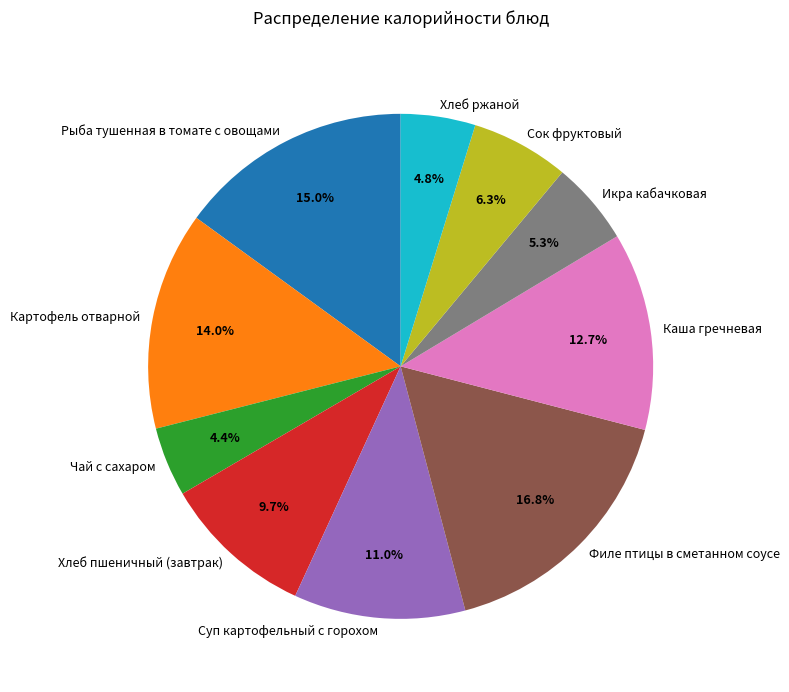

Between Суп картофельный с горохом and Чай с сахаром, which is larger?

Суп картофельный с горохом